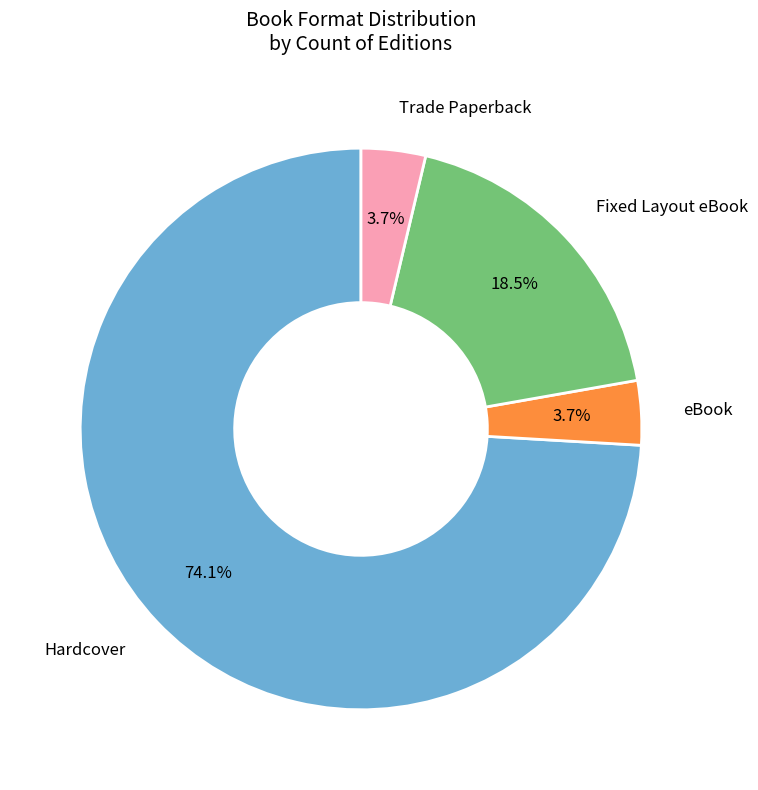

Which category has the biggest portion of the pie?

Hardcover